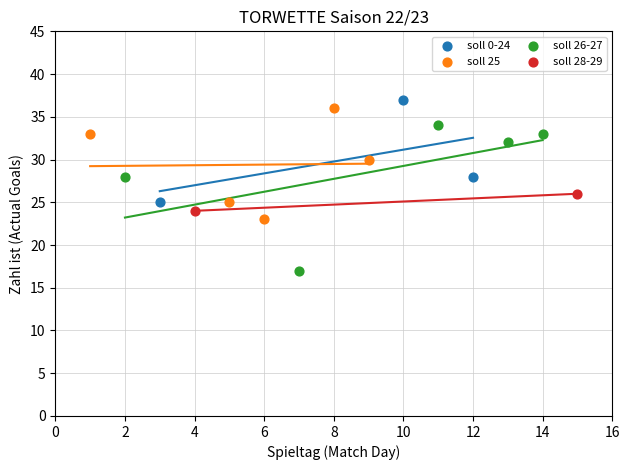

Which series contains the lowest Y value?

soll 26-27